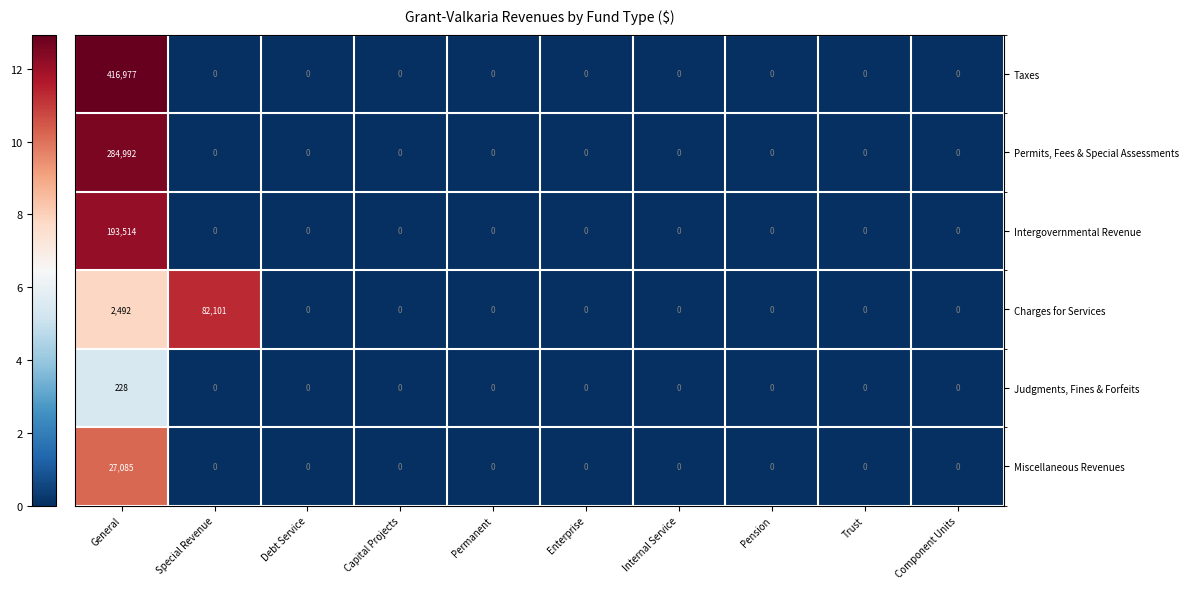

Which series has the largest total across all categories?

Taxes